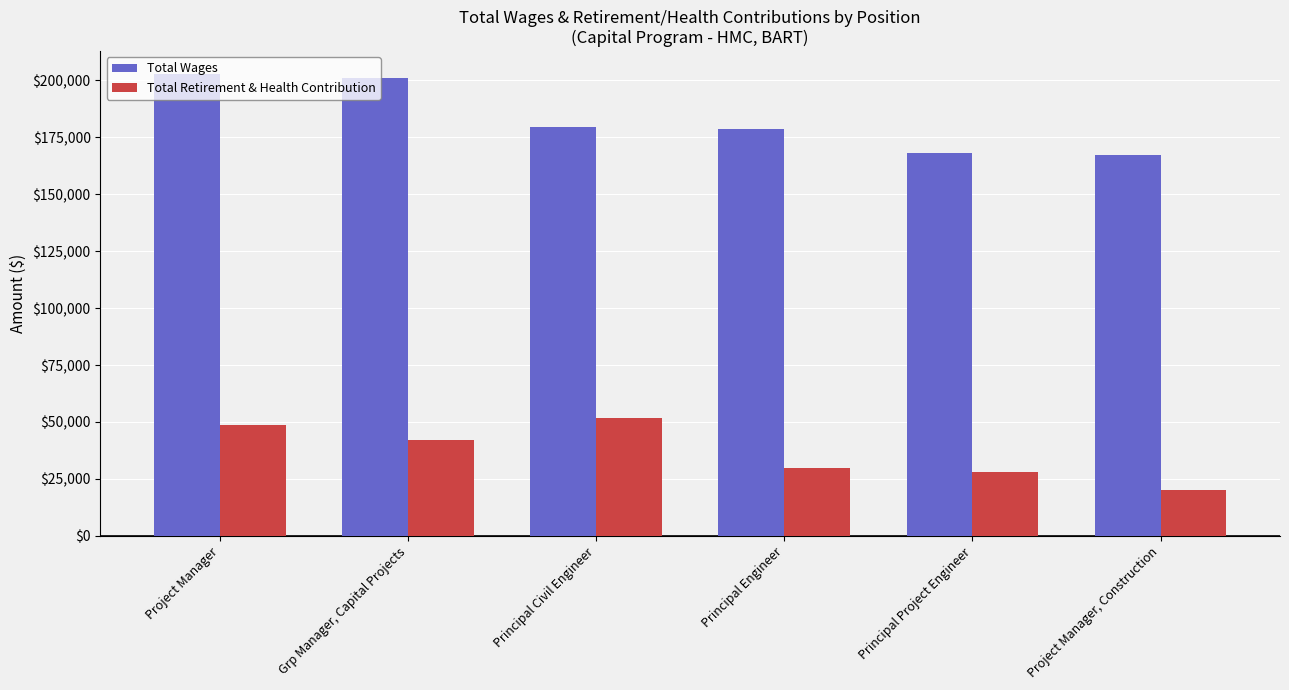

What are all the series names shown in the legend?

Total Wages, Total Retirement & Health Contribution